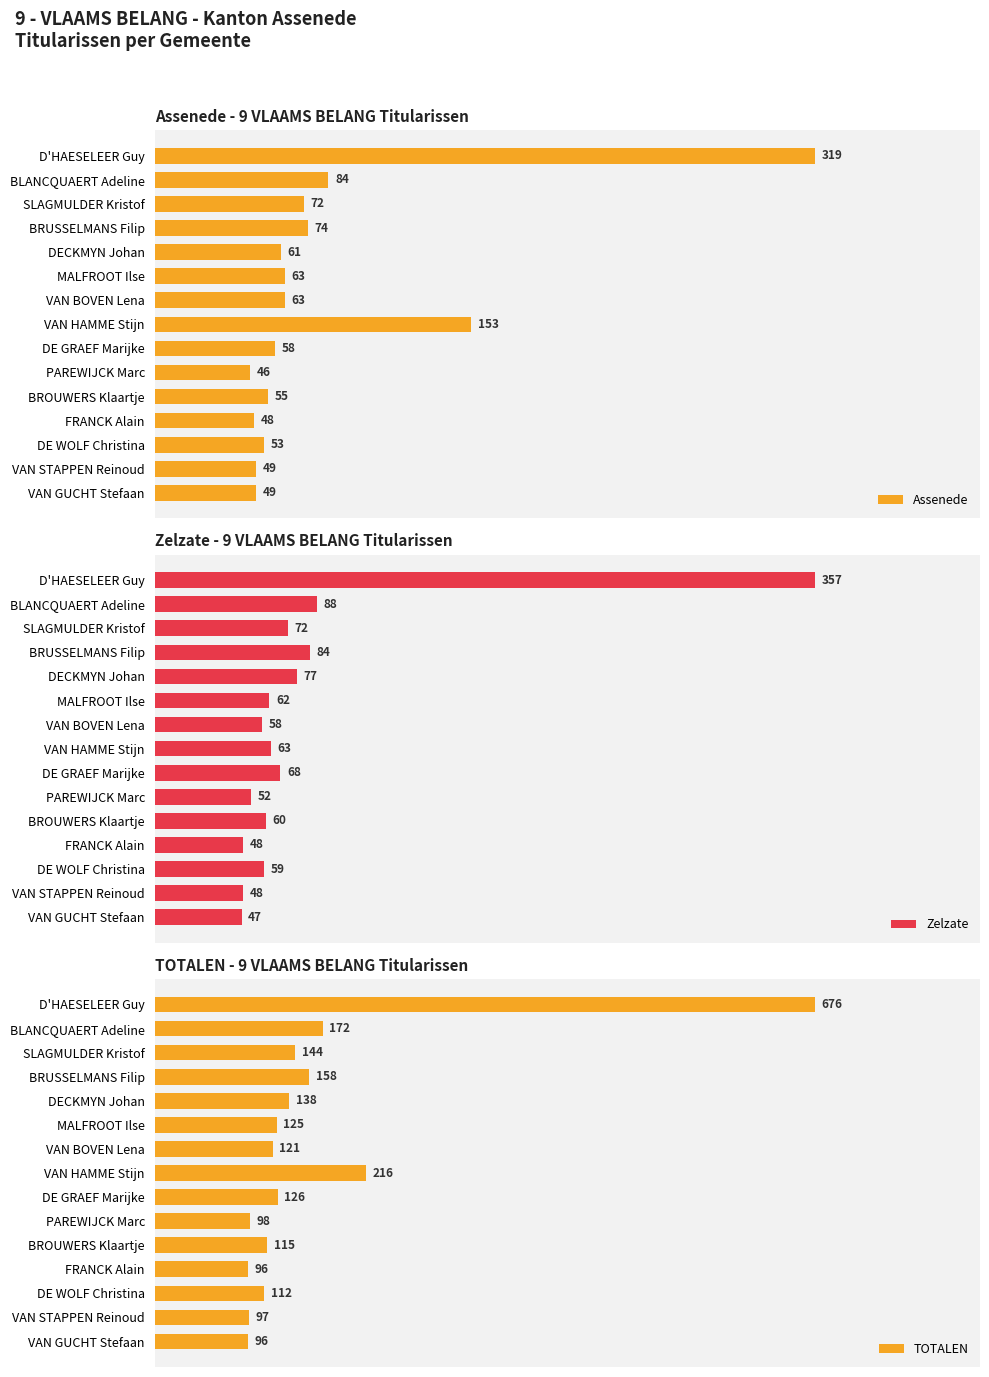

Count the number of categories in the chart.

15